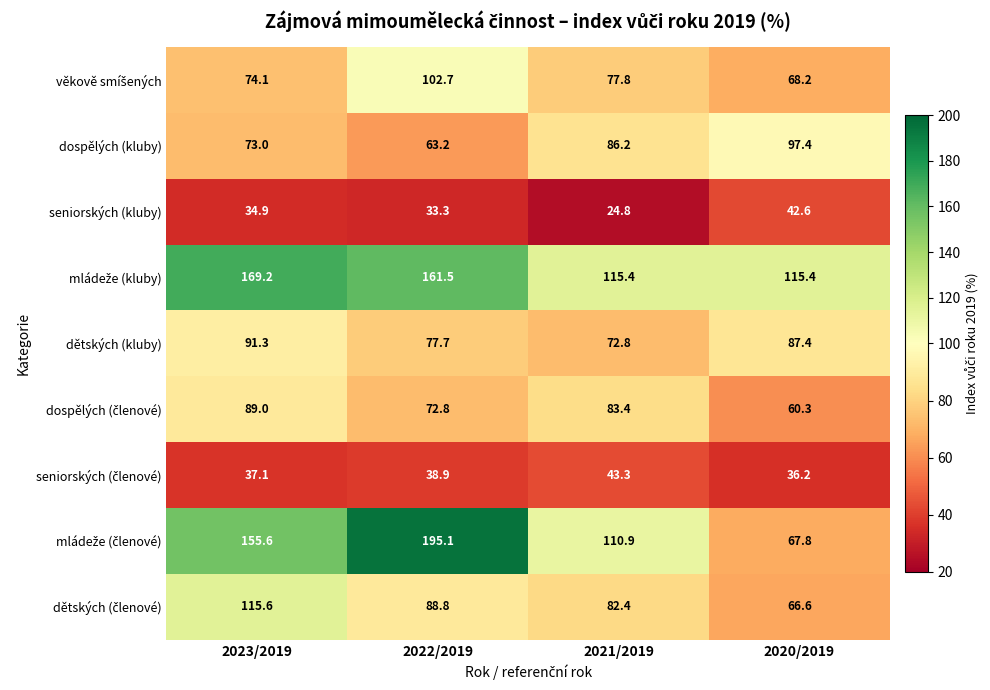

What is the maximum value shown in the chart?

195.1